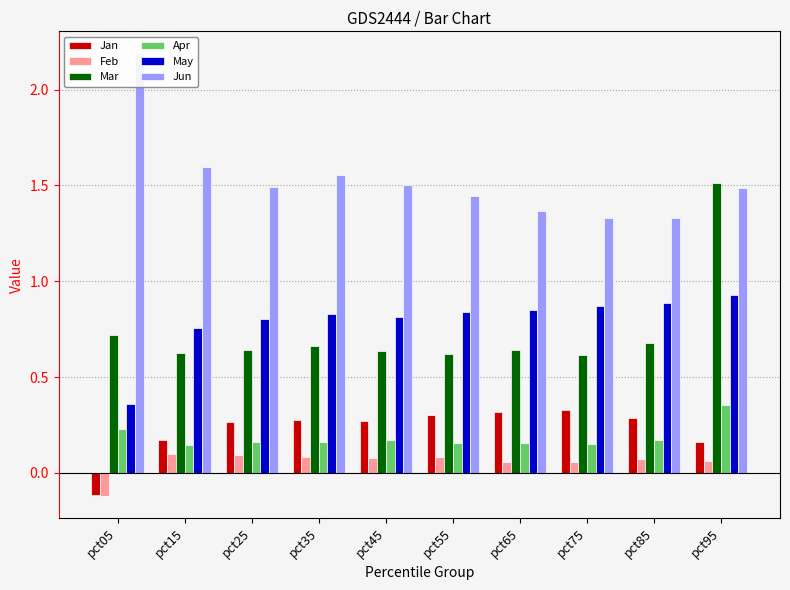

Reading left to right, list all the values displayed in this chart.

Jan: pct05=-0.1	pct15=0.2	pct25=0.3	pct35=0.3	pct45=0.3	pct55=0.3	pct65=0.3	pct75=0.3	pct85=0.3	pct95=0.2
Feb: pct05=-0.1	pct15=0.1	pct25=0.1	pct35=0.1	pct45=0.1	pct55=0.1	pct65=0.1	pct75=0.1	pct85=0.1	pct95=0.1
Mar: pct05=0.7	pct15=0.6	pct25=0.6	pct35=0.7	pct45=0.6	pct55=0.6	pct65=0.6	pct75=0.6	pct85=0.7	pct95=1.5
Apr: pct05=0.2	pct15=0.1	pct25=0.2	pct35=0.2	pct45=0.2	pct55=0.2	pct65=0.2	pct75=0.1	pct85=0.2	pct95=0.4
May: pct05=0.4	pct15=0.8	pct25=0.8	pct35=0.8	pct45=0.8	pct55=0.8	pct65=0.9	pct75=0.9	pct85=0.9	pct95=0.9
Jun: pct05=2.2	pct15=1.6	pct25=1.5	pct35=1.6	pct45=1.5	pct55=1.4	pct65=1.4	pct75=1.3	pct85=1.3	pct95=1.5